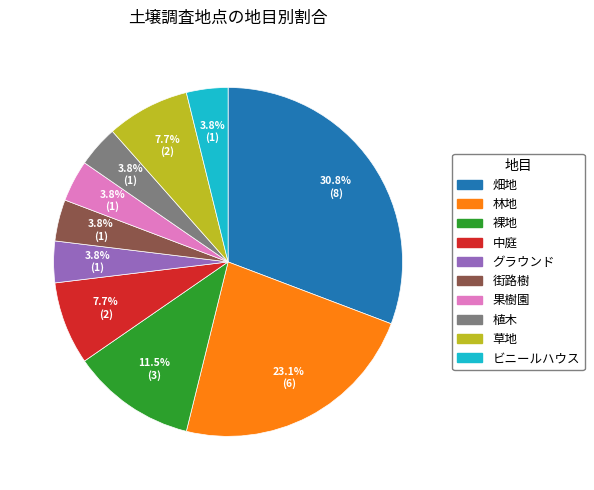

To the nearest percent, what is the average slice percentage?

10%